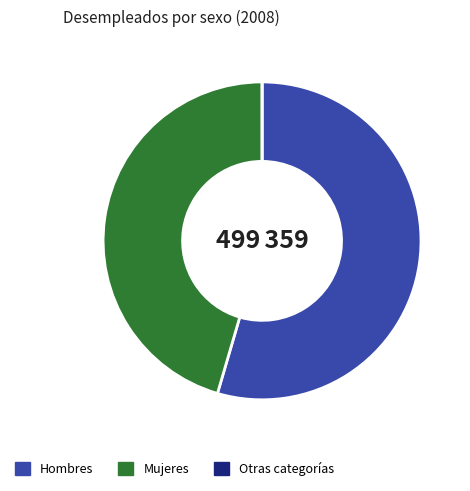

Combined, do Hombres and Mujeres account for over 50%?

Yes